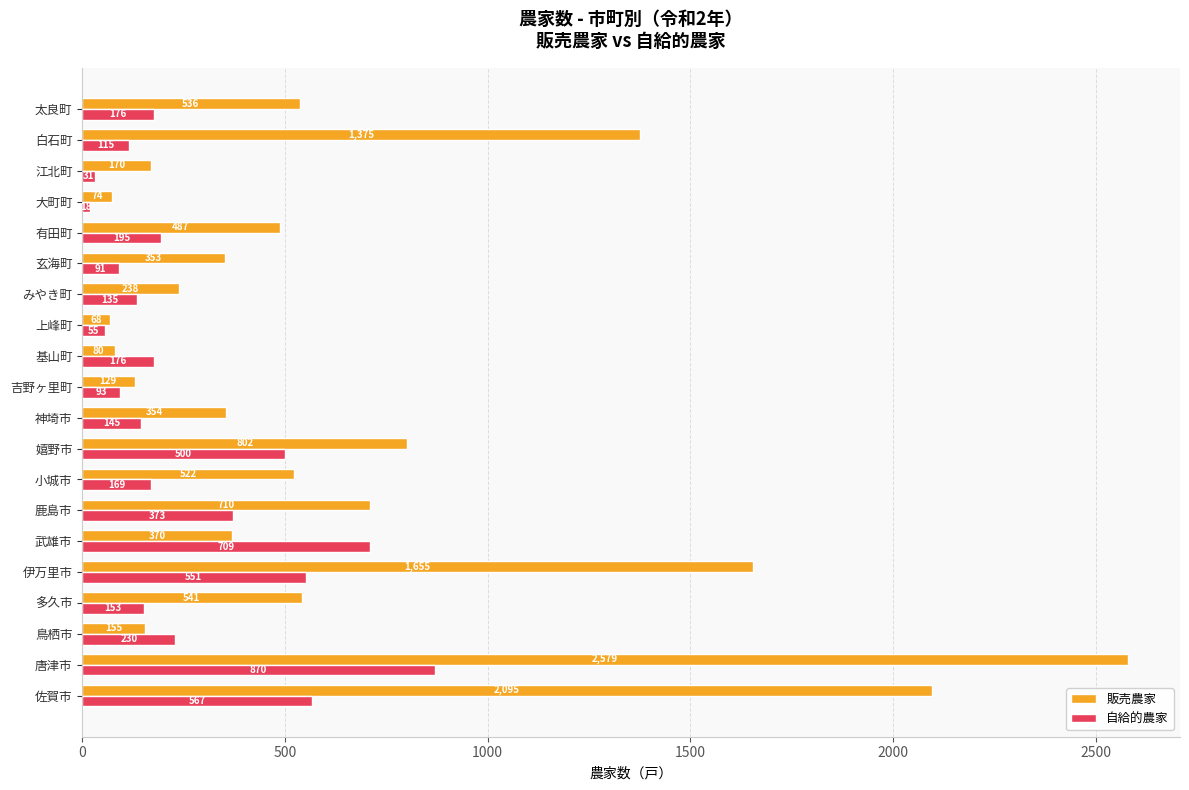

What are all the series names shown in the legend?

販売農家, 自給的農家